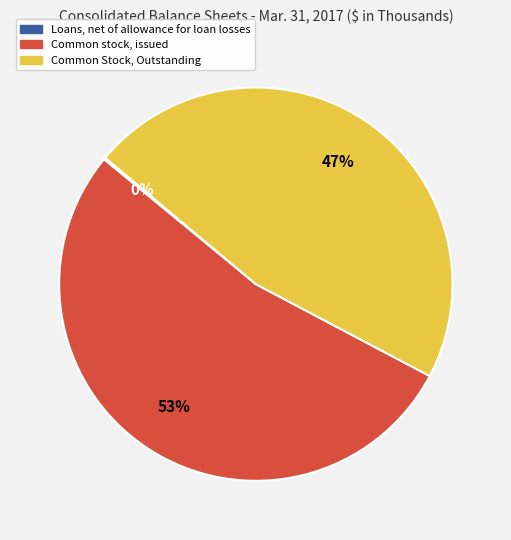

To the nearest percent, what is the difference between the largest and smallest slice percentages?

53%